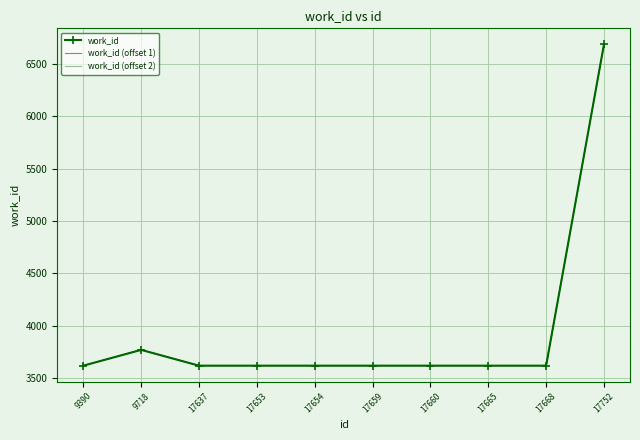

Between 17654 and 17659, which series saw the biggest shift?

work_id